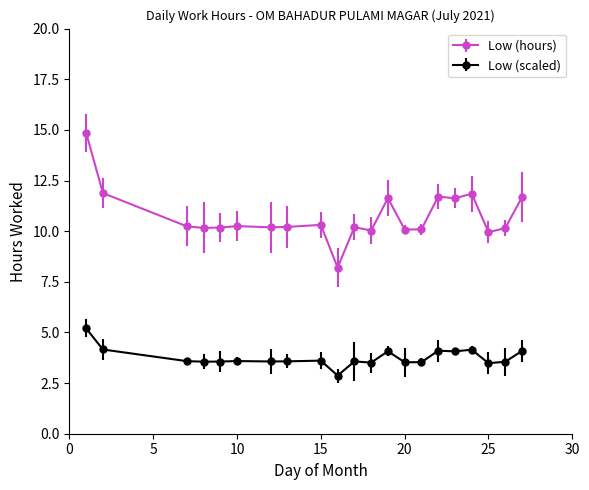

True or false: Low (hours) has more than 1 interior local peaks.

True